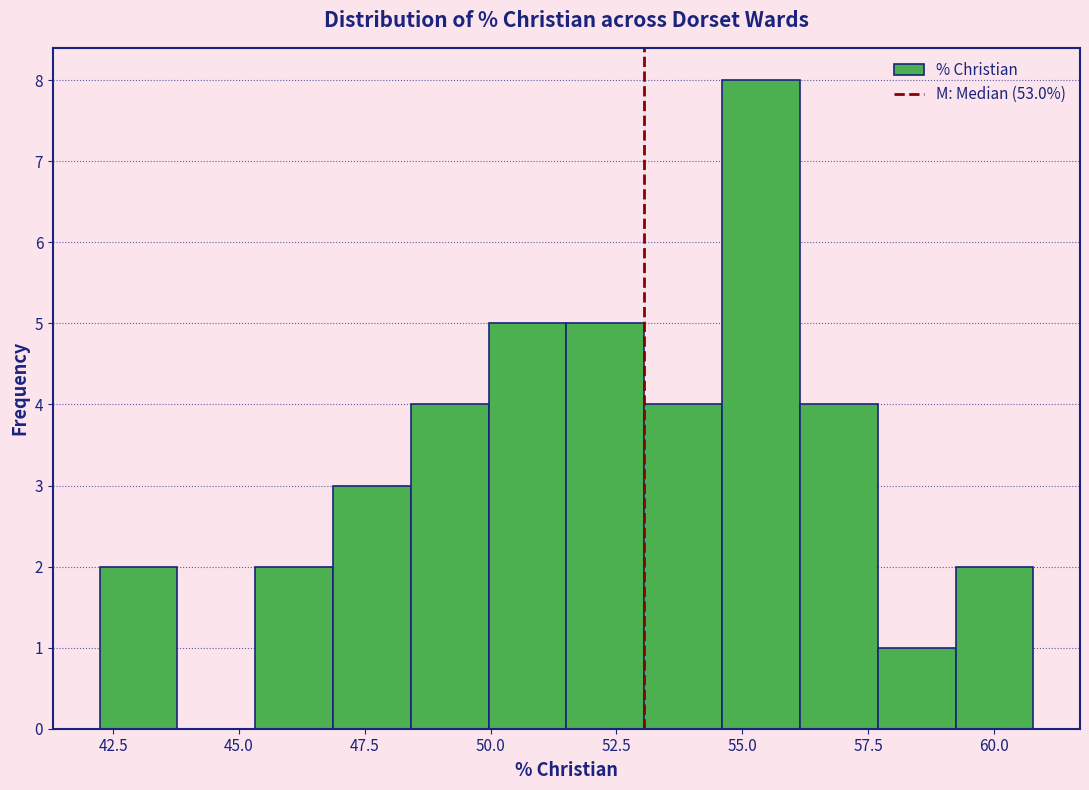

Read against the x-axis, roughly where is the centre of the tallest bar?

55.5